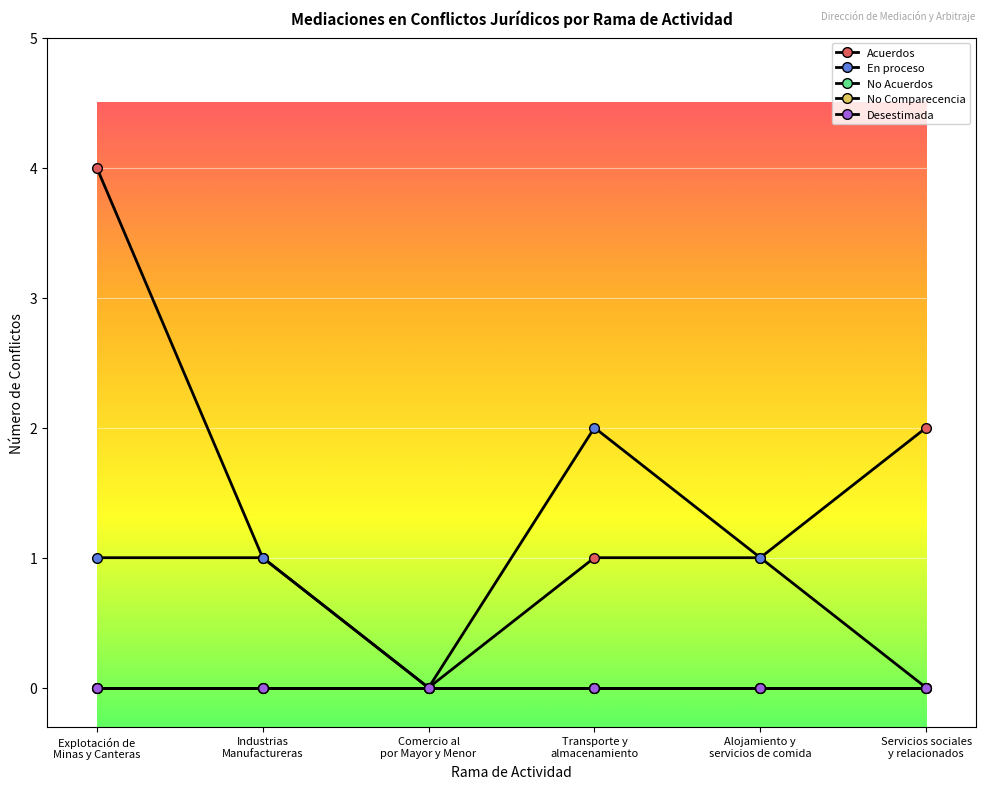

Rank the categories by En proceso value from lowest to highest.

Comercio al
por Mayor y Menor, Servicios sociales
y relacionados, Explotación de
Minas y Canteras, Industrias
Manufactureras, Alojamiento y
servicios de comida, Transporte y
almacenamiento